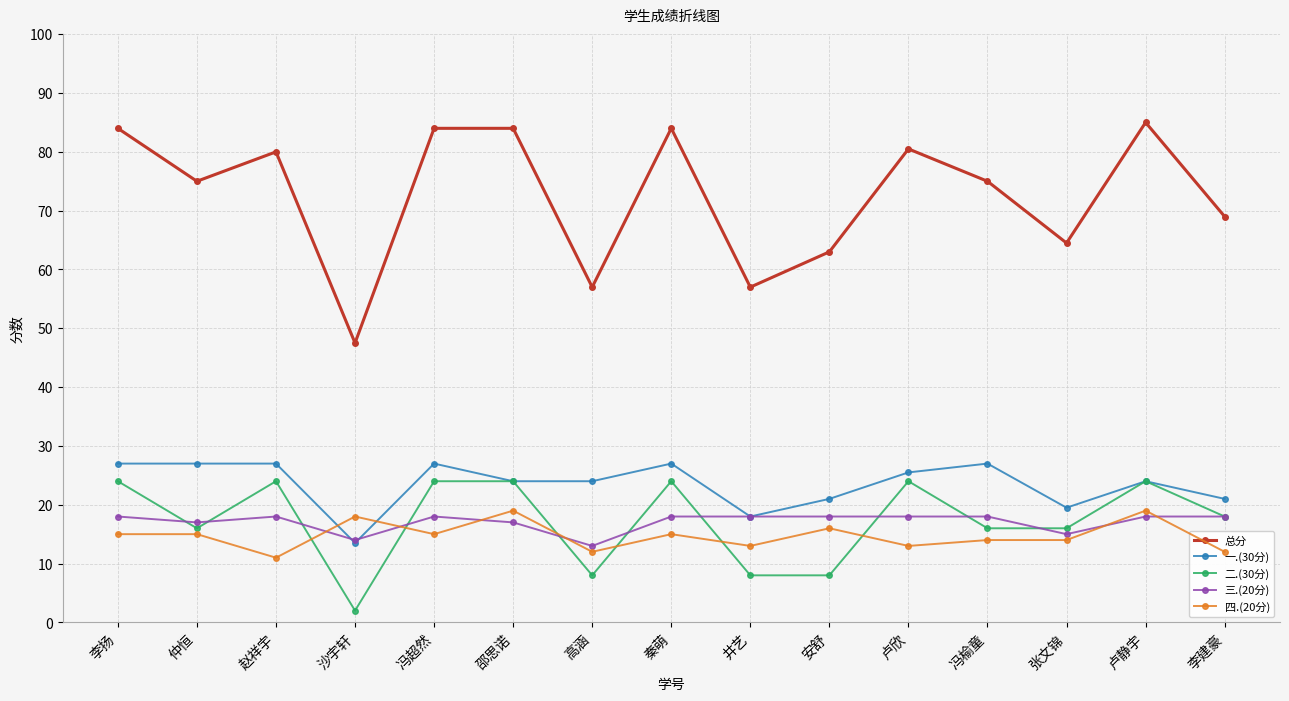

Rank the series at 冯超然 from lowest to highest value.

四.(20分), 三.(20分), 二.(30分), 一.(30分), 总分